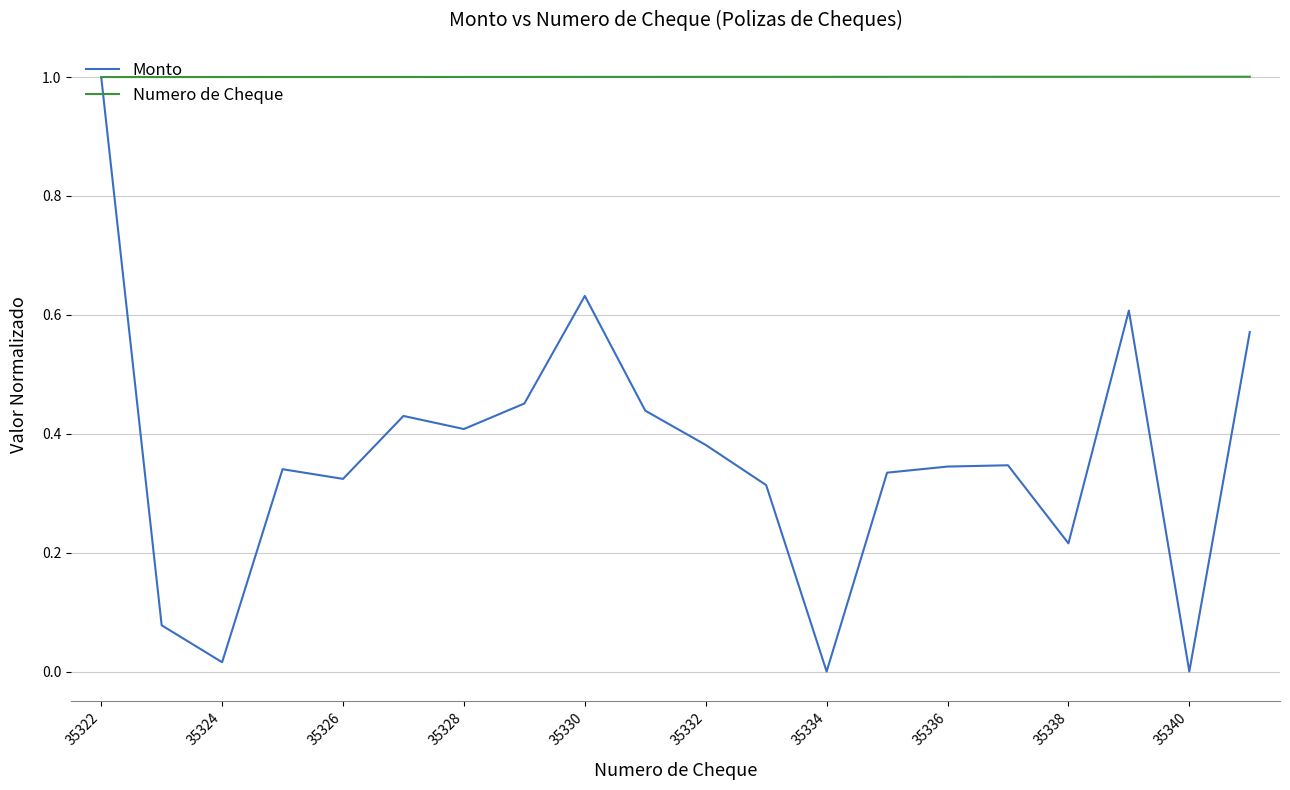

Which series has the largest total across all categories?

Numero de Cheque